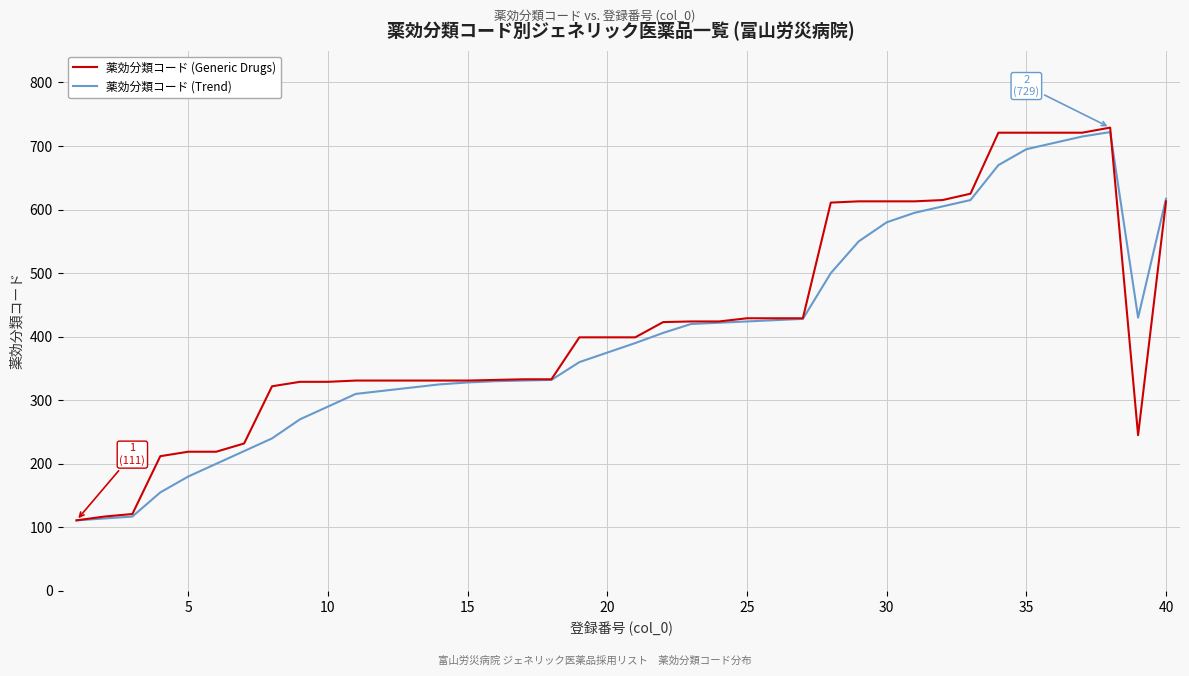

Which series has the largest range (max minus min)?

薬効分類コード (Generic Drugs)